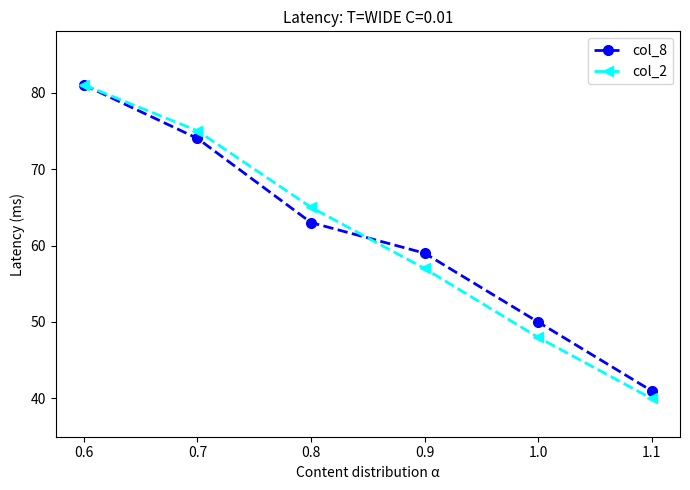

What is the difference between the highest and lowest values at 0.7?

1